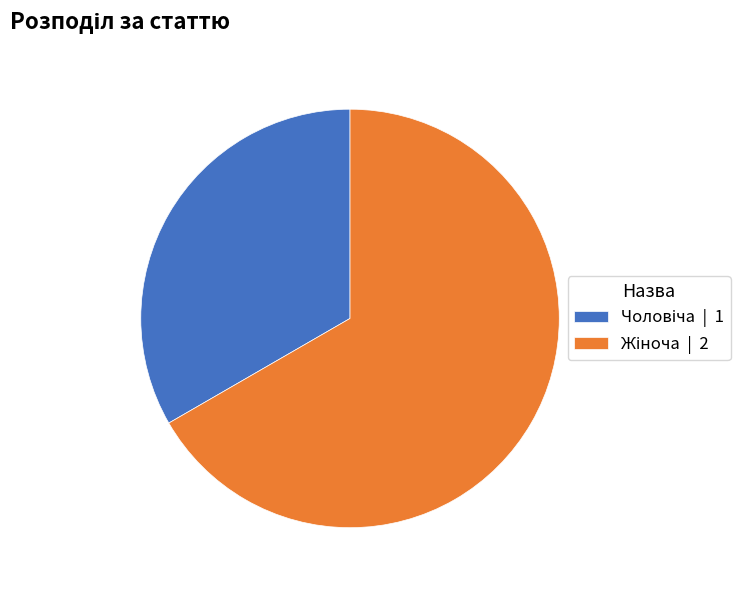

Is there any slice that represents more than half of the pie?

Yes